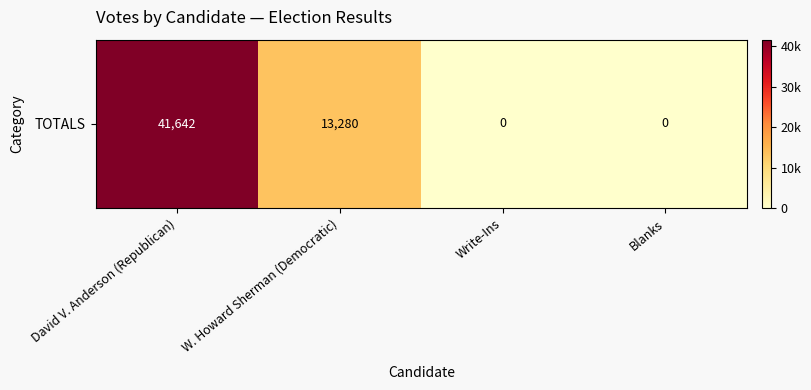

The chart shows a value of 26027 at David V. Anderson (Republican). True or false?

False